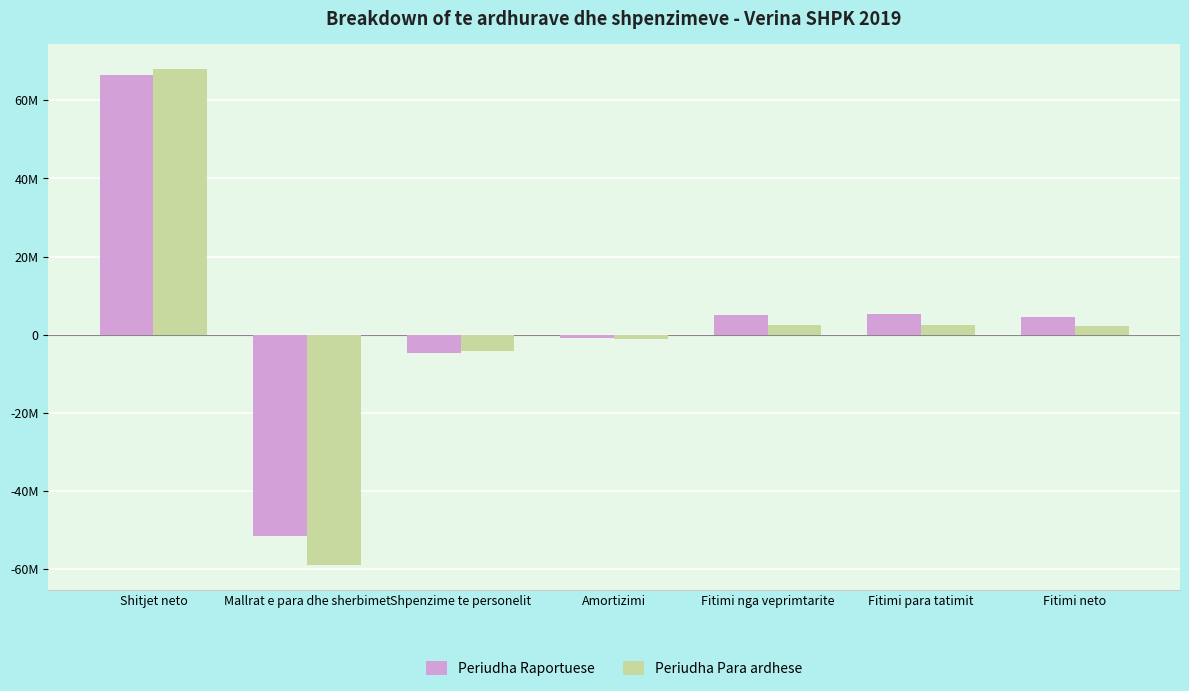

At how many categories does at least one series exceed 32524292?

1